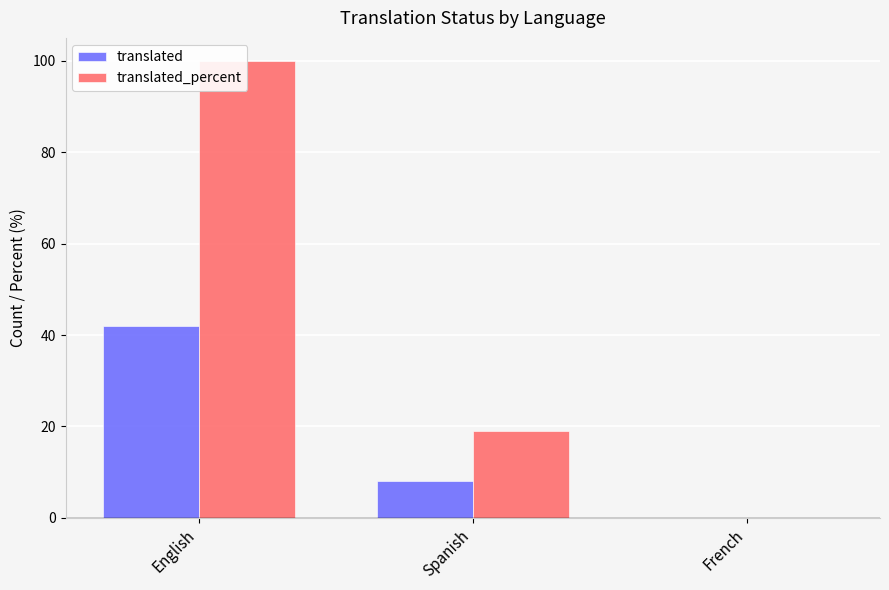

Rank the series at Spanish from lowest to highest value.

translated, translated_percent